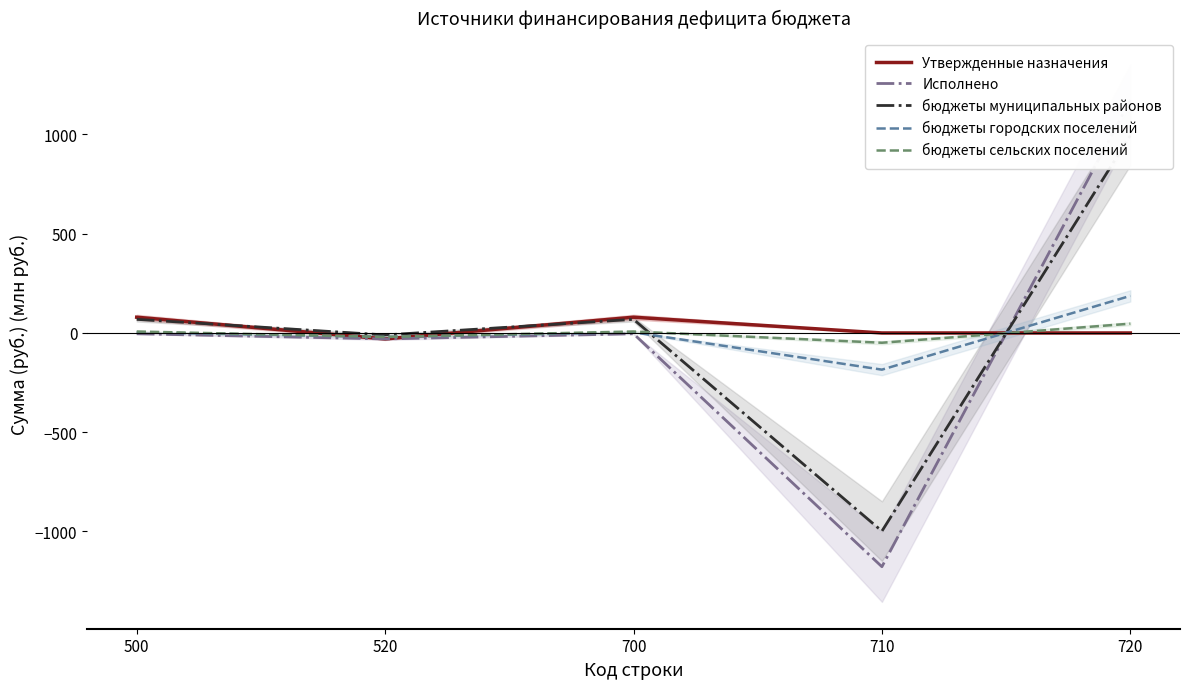

At which category is the sum across all series the highest?

720